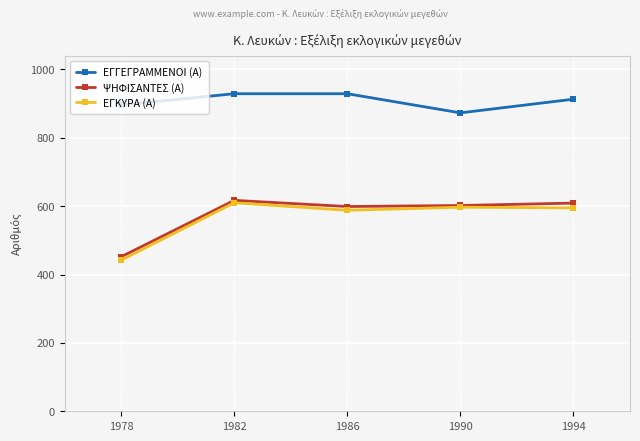

True or false: ΕΓΓΕΓΡΑΜΜΕΝΟΙ (Α) and ΨΗΦΙΣΑΝΤΕΣ (Α) cross at least once.

False